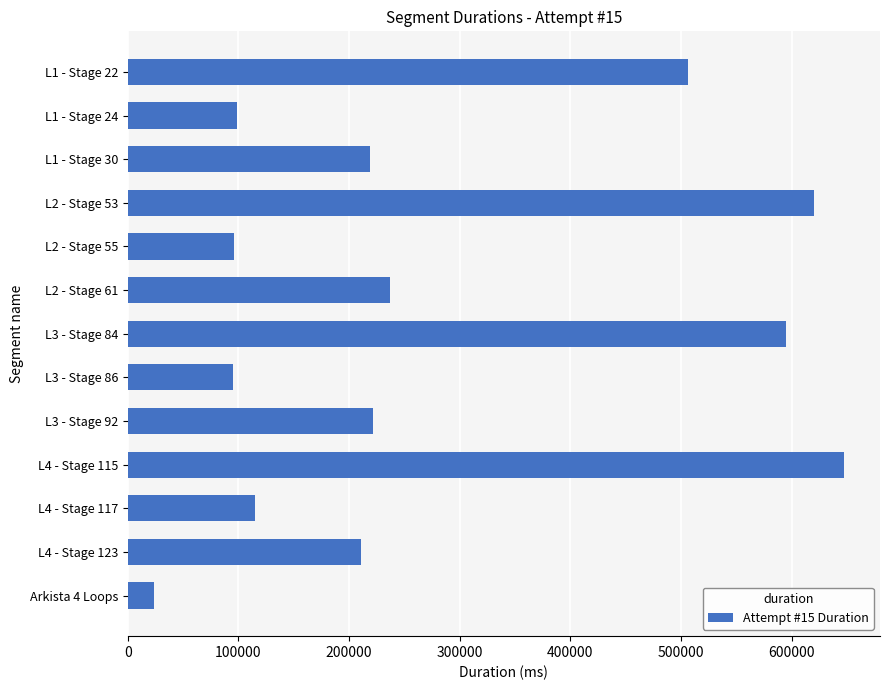

Does the chart contain stacked bars?

No